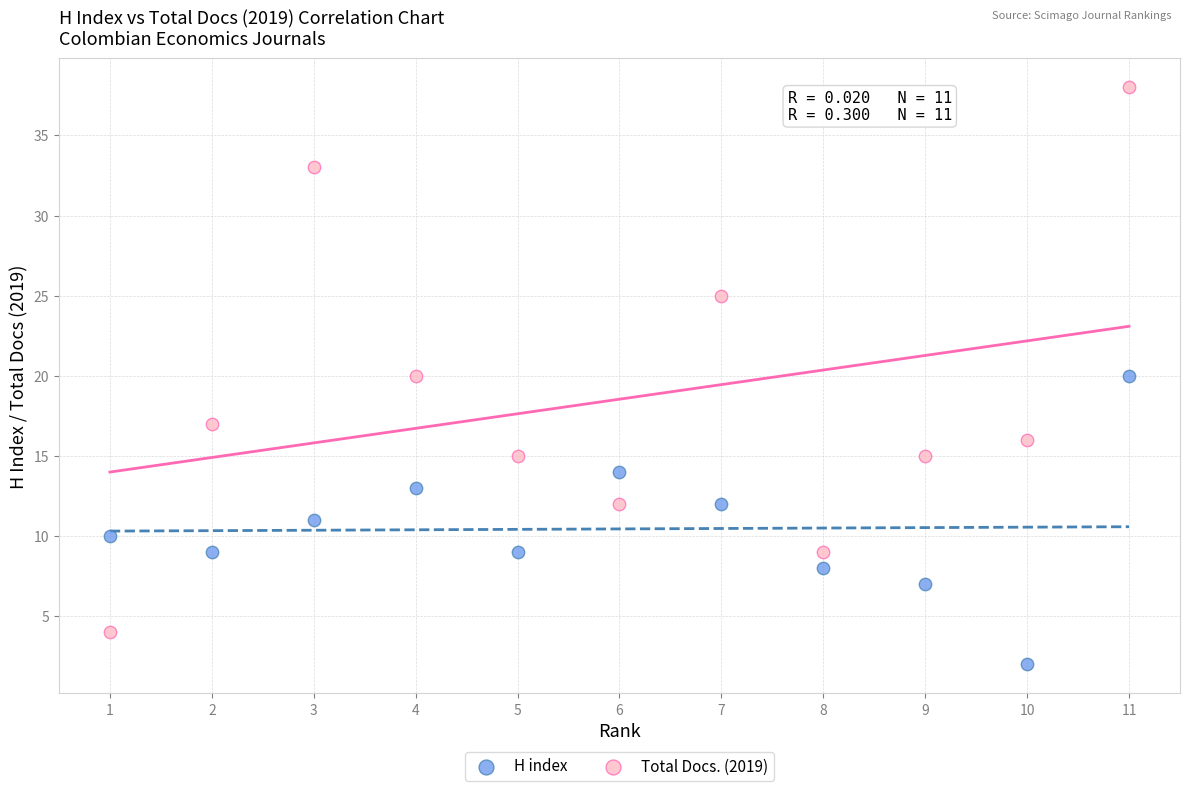

Which series has the widest spread of Y values?

Total Docs. (2019)